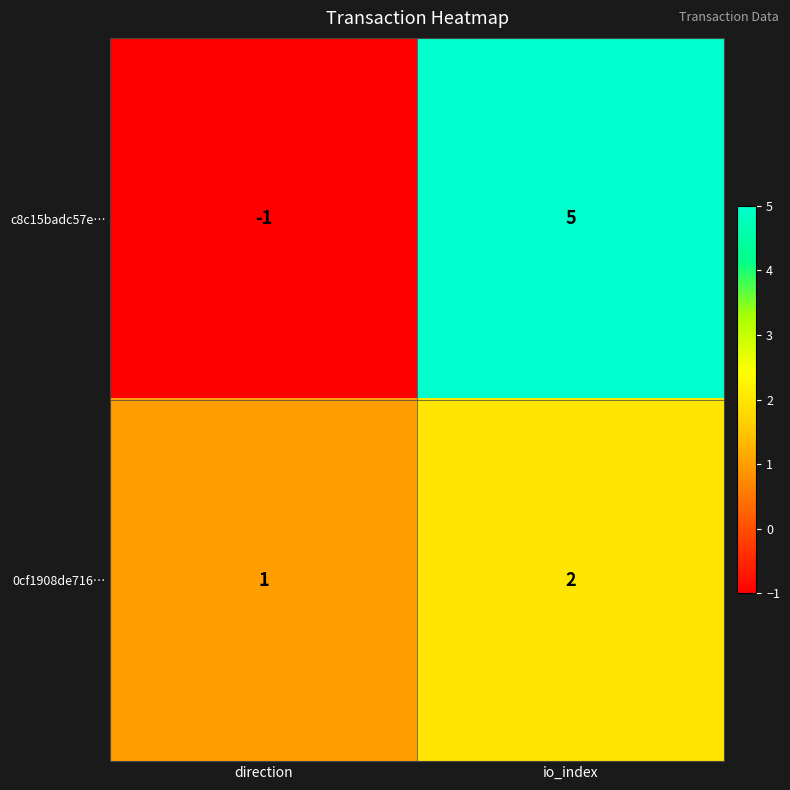

How many series are shown in this chart?

2